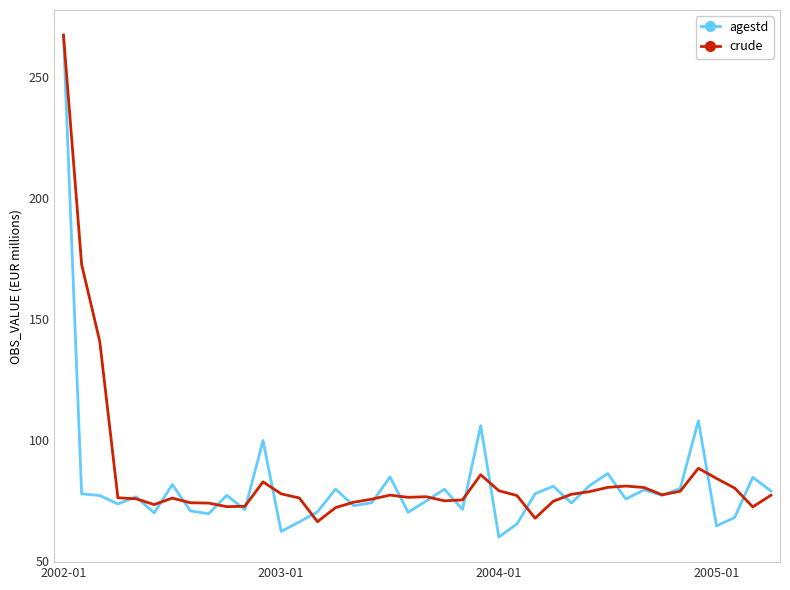

What are all the series names shown in the legend?

agestd, crude